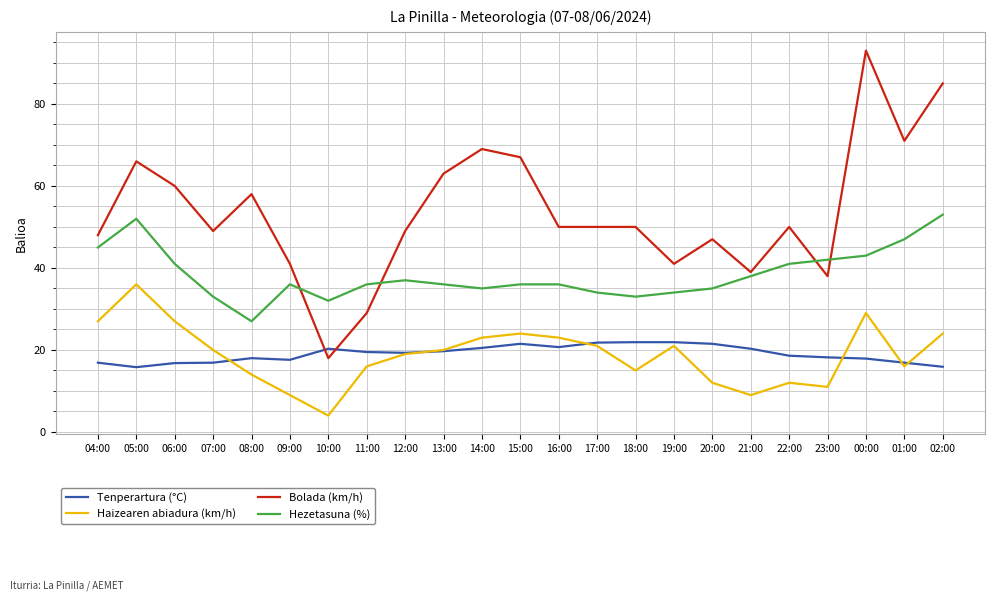

Where do Hezetasuna (%) and Bolada (km/h) first cross each other?

09:00 and 10:00